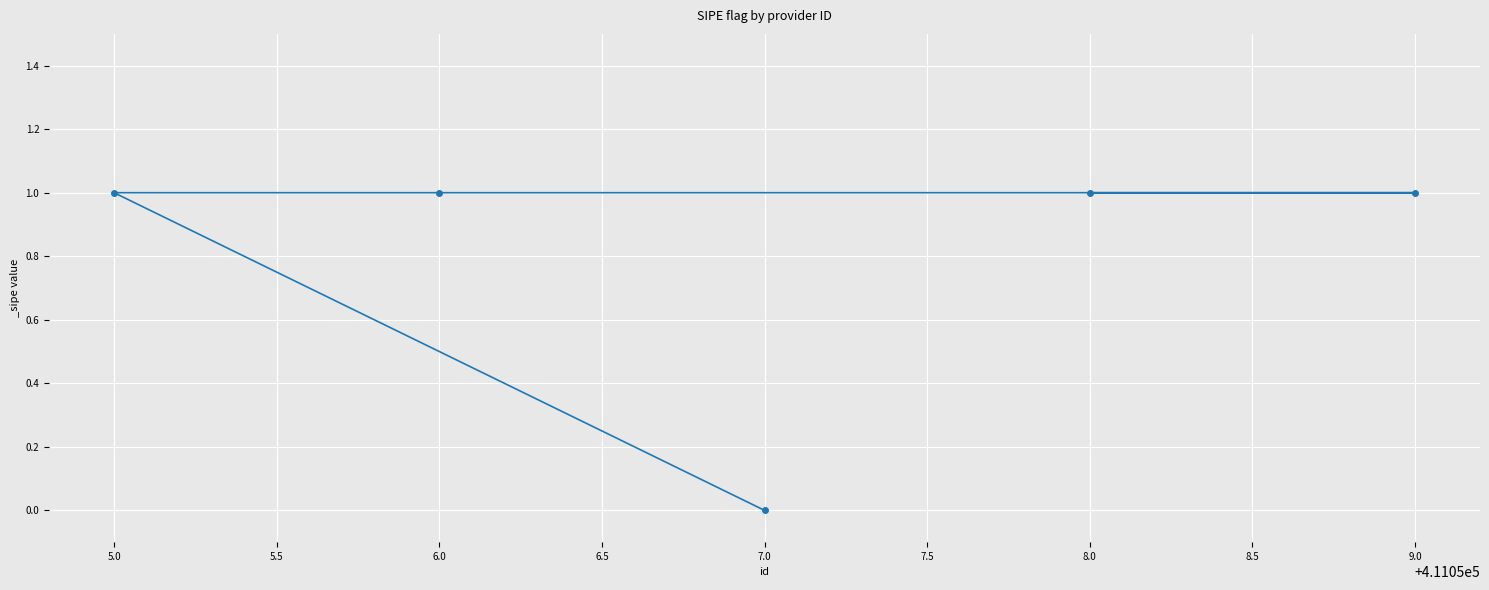

Which category has the lowest value across all series?

7.0